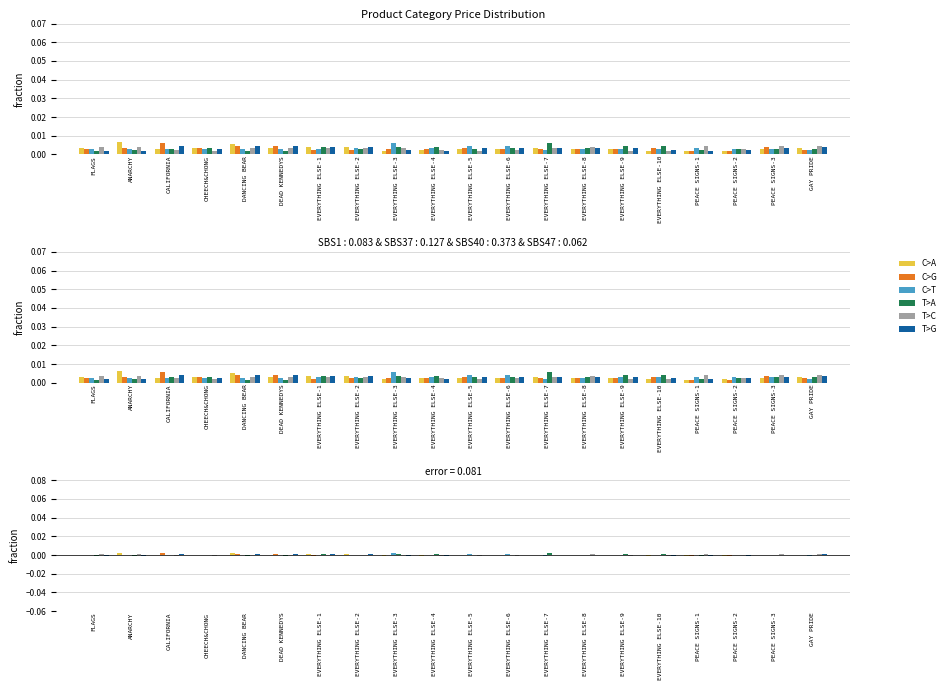

At which category is the sum across all series the highest?

DANCING BEAR